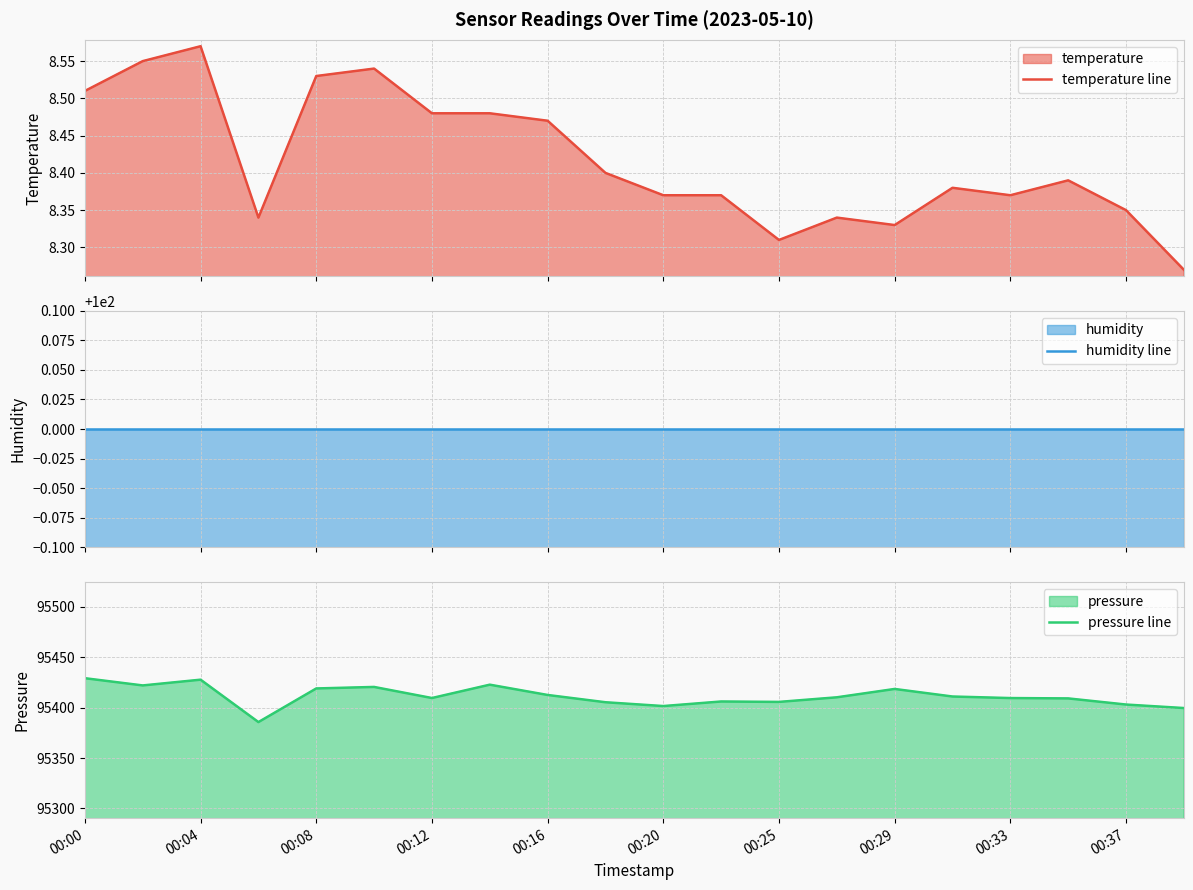

How many temperature line values are between 8 and 9?

20